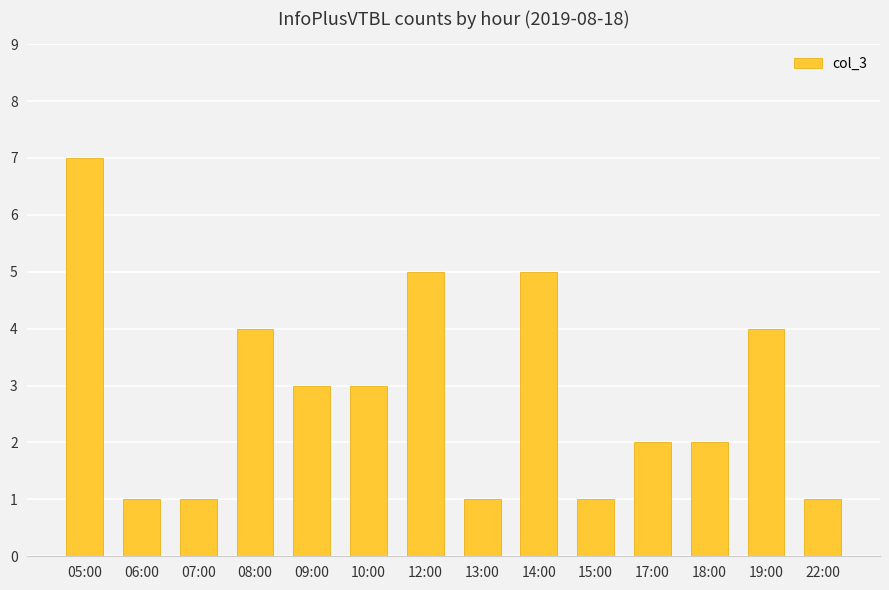

Reading right to left, transcribe all the data shown in this chart.

22:00=1	19:00=4	18:00=2	17:00=2	15:00=1	14:00=5	13:00=1	12:00=5	10:00=3	09:00=3	08:00=4	07:00=1	06:00=1	05:00=7